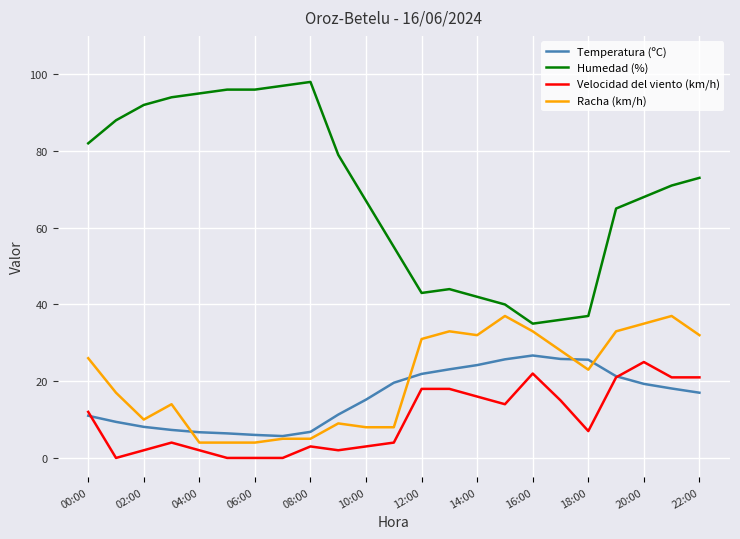

What is the maximum value shown in the chart?

98.0